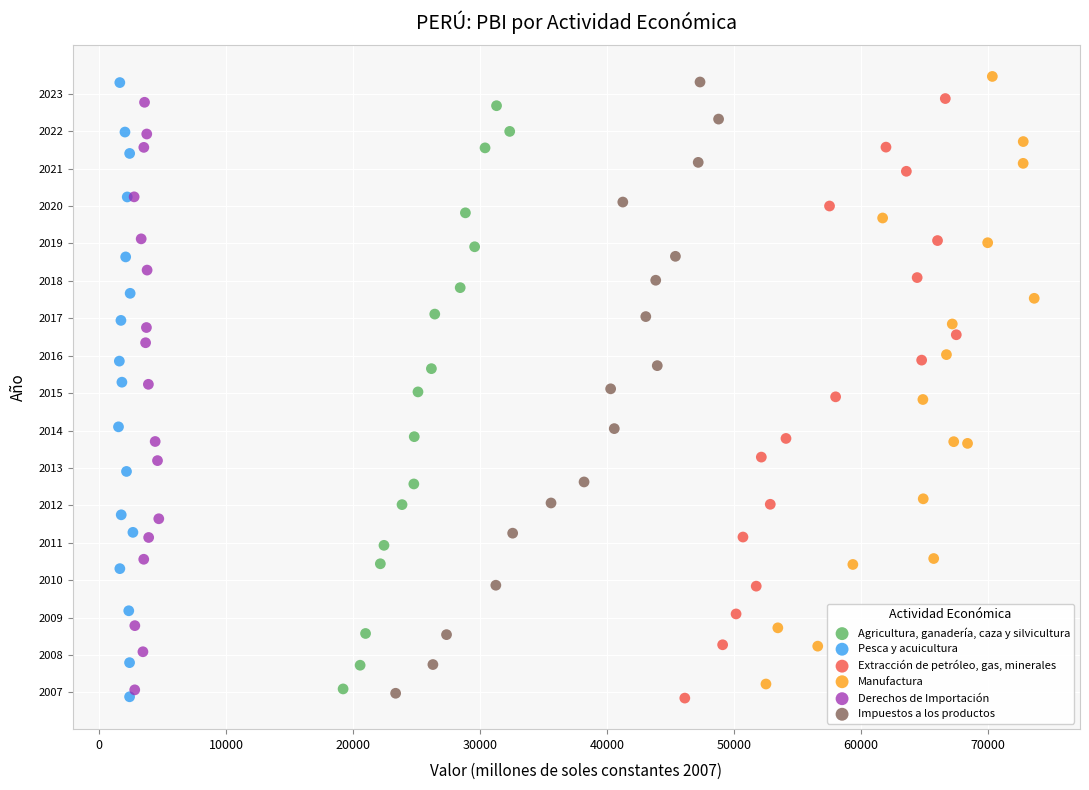

What are all the series names shown in the legend?

Agricultura, ganadería, caza y silvicultura, Pesca y acuicultura, Extracción de petróleo, gas, minerales, Manufactura, Derechos de Importación, Impuestos a los productos